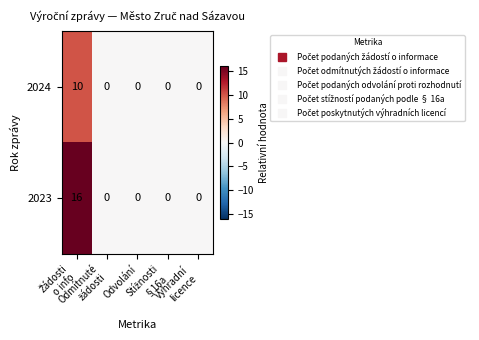

Which series has the largest total across all categories?

2023